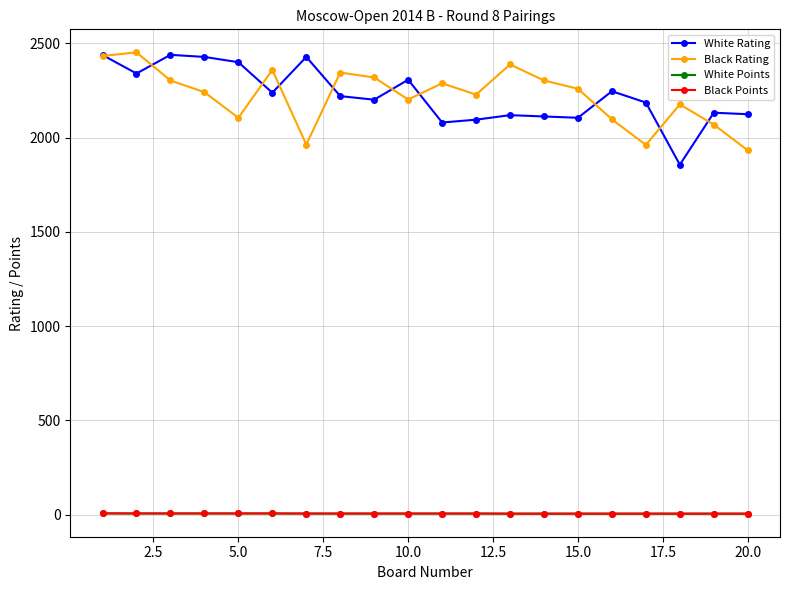

What is the greatest value displayed?

2452.0